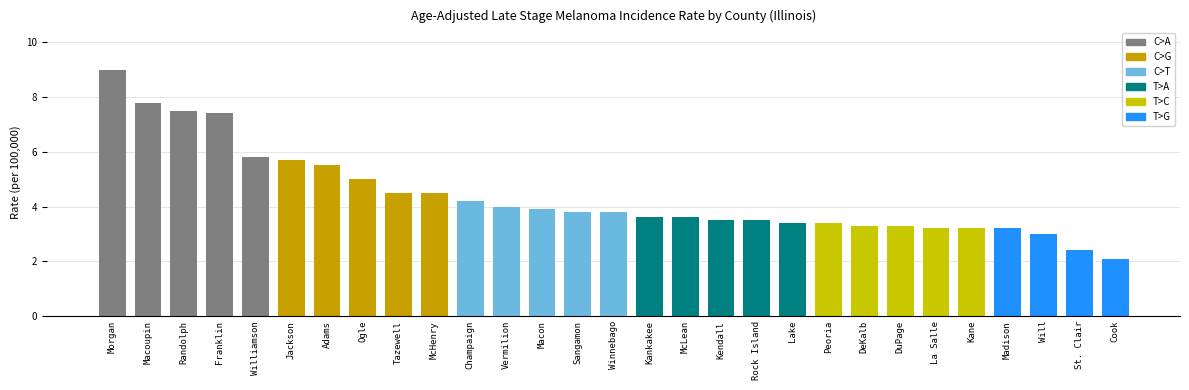

What is the label of the 17th bar from the right?

Macon